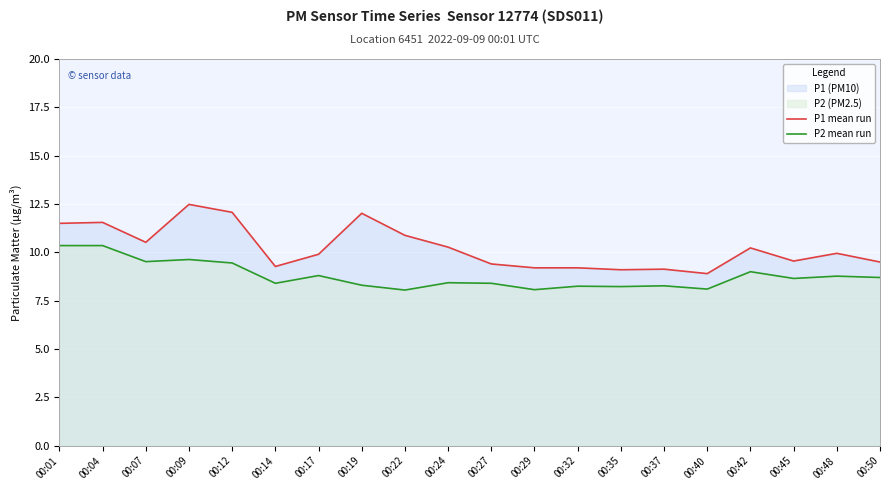

Is it true that P1 mean run equals 5.6 at 00:27?

False